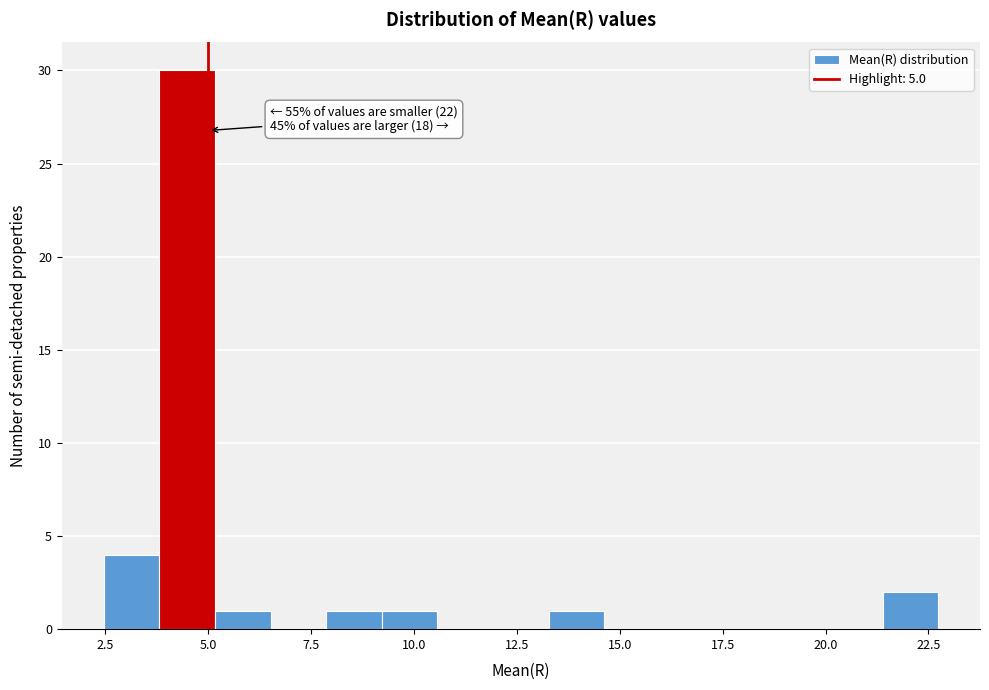

Read against the x-axis, roughly where is the centre of the tallest bar?

4.5